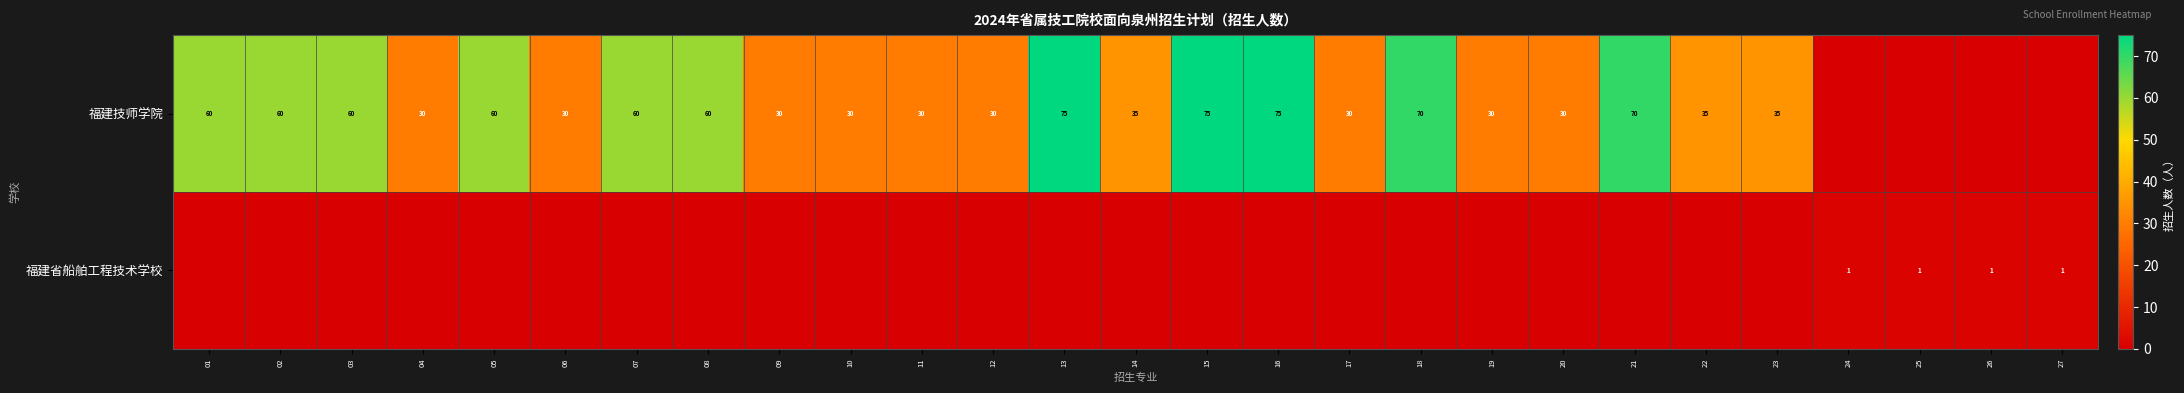

The 福建技师学院 series shows 30 at 10. True or false?

True